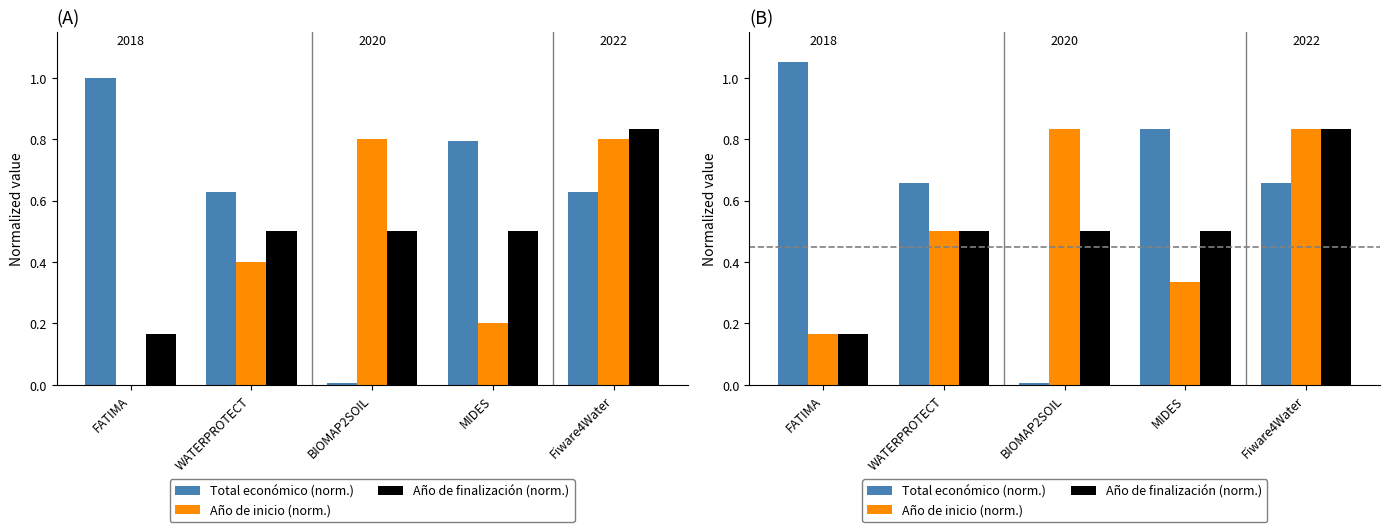

How many groups of bars are there?

5